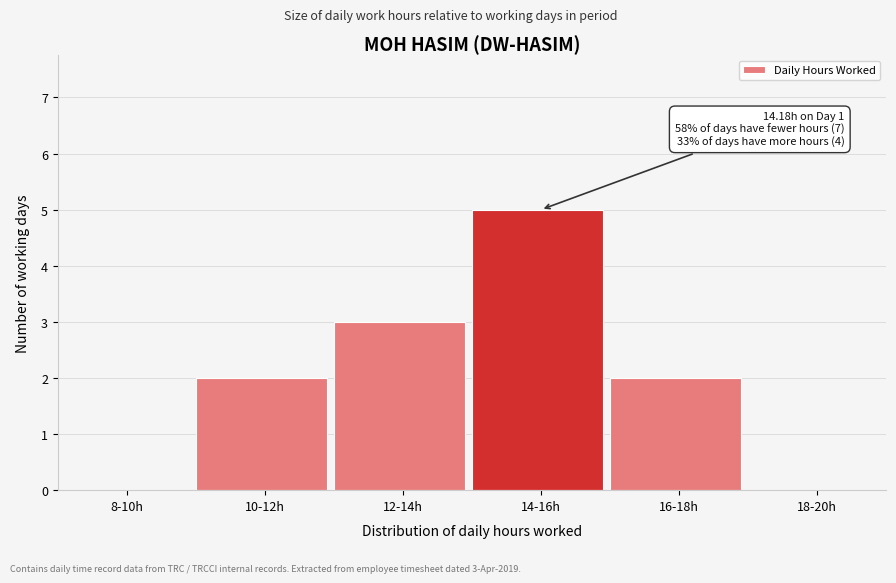

Reading right to left, extract all data points from this chart.

18-20h=0	16-18h=2	14-16h=5	12-14h=3	10-12h=2	8-10h=0